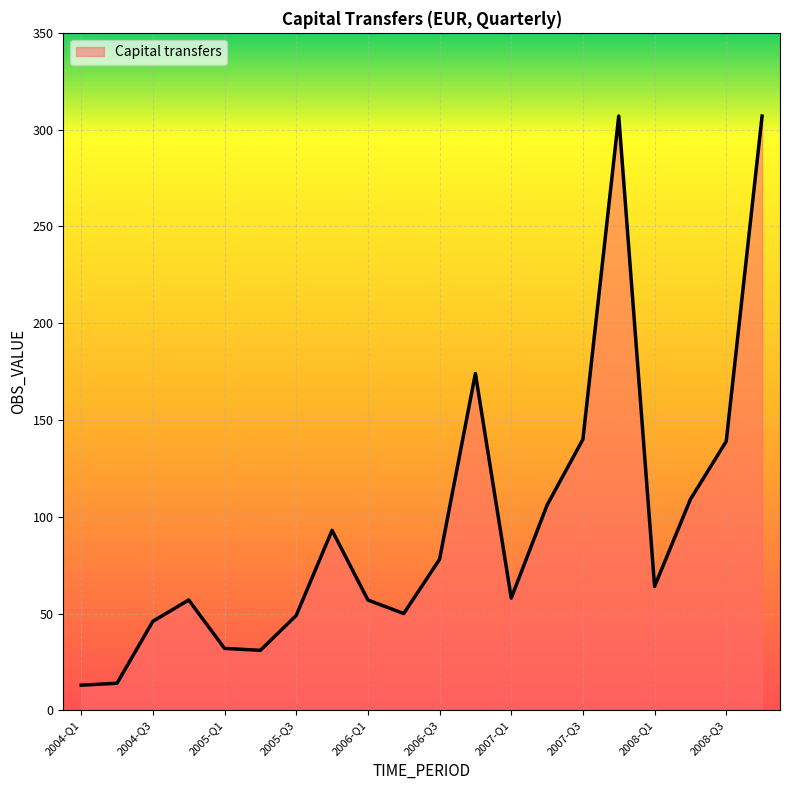

What is the difference between the maximum and minimum values?

294